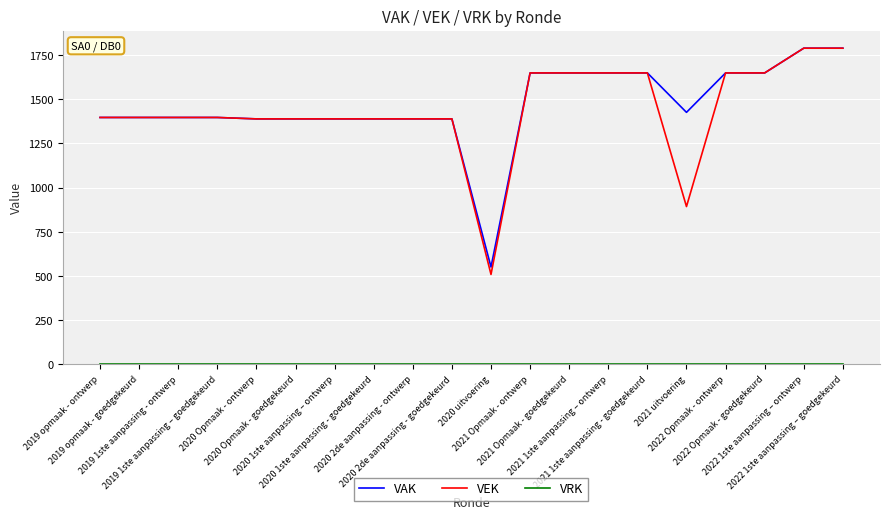

Is this an area chart (filled region under the line)?

No